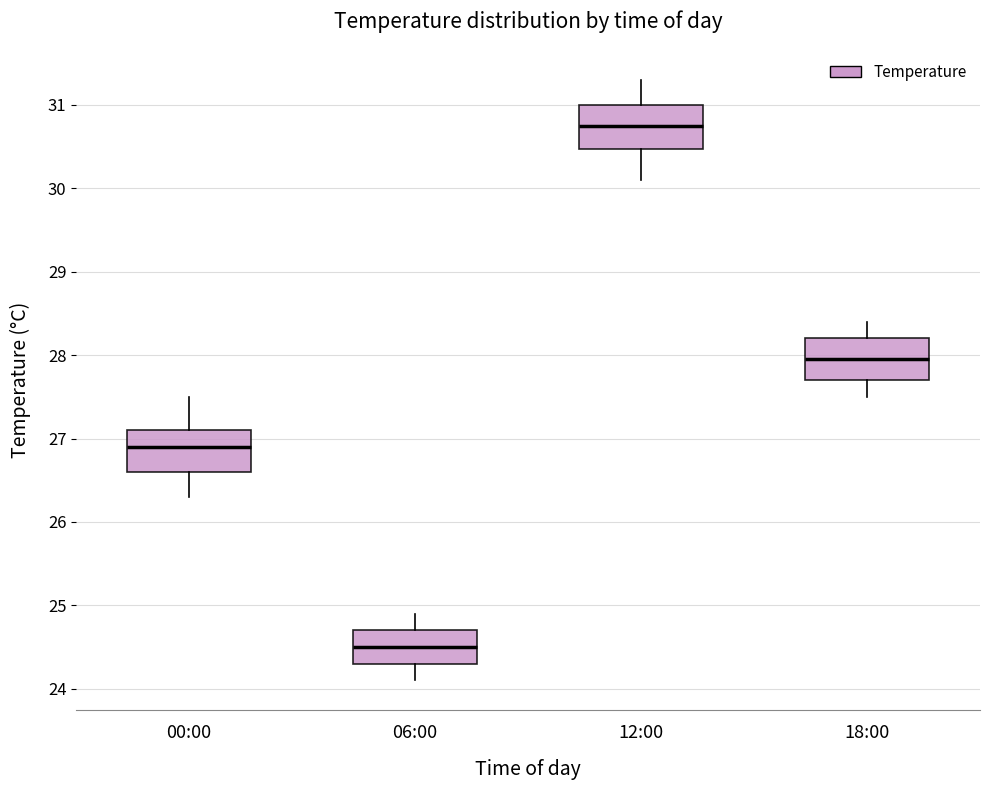

Which box has the lowest median line?

06:00